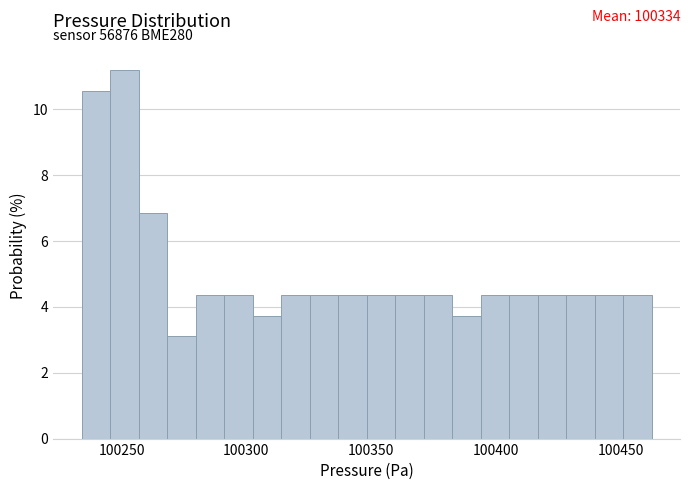

Around what value on the x-axis is the tallest bar? Give the approximate position of its centre, as read against the axis.

100250